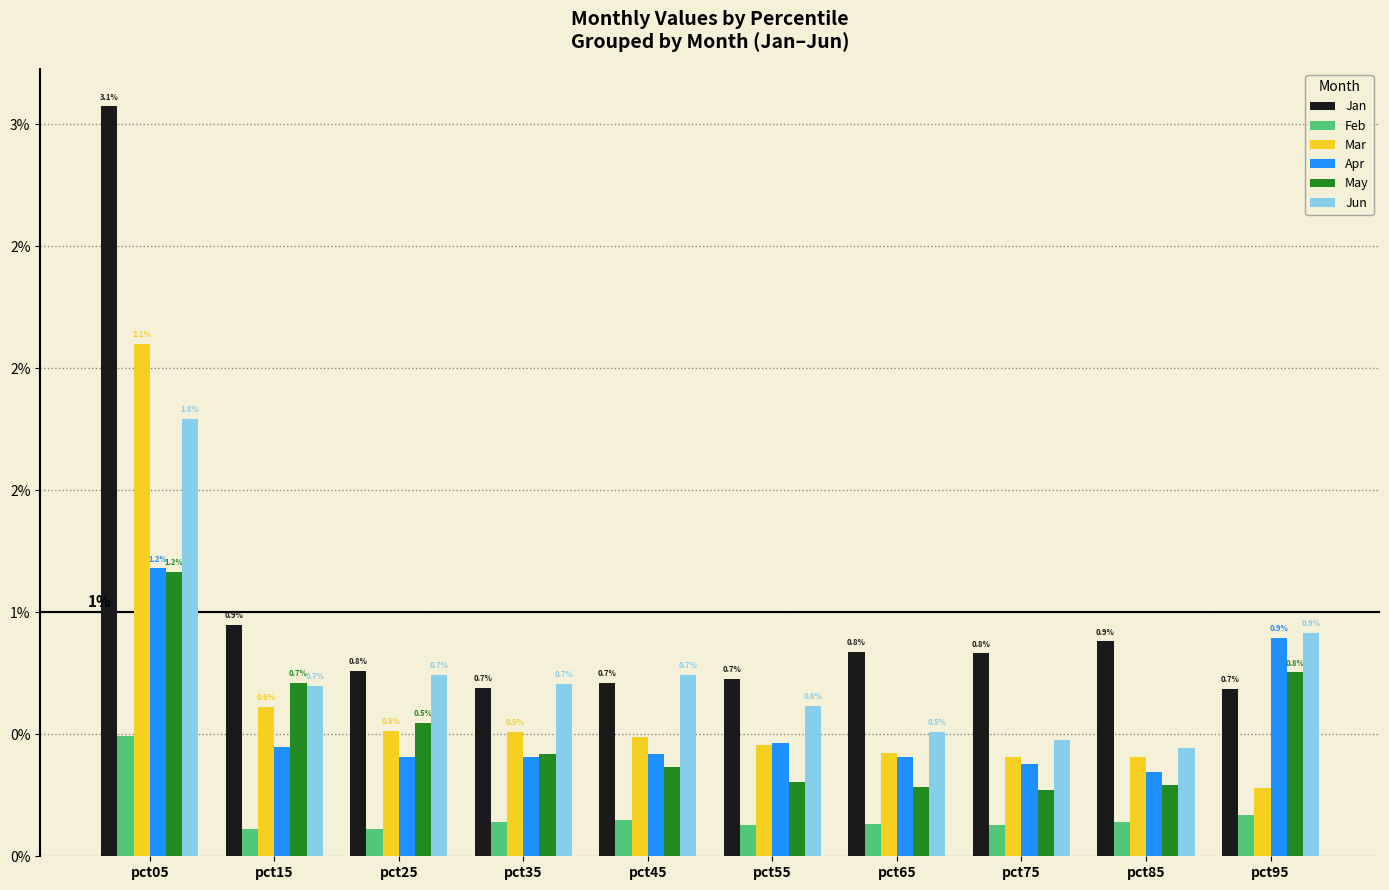

What is the highest value of the May series?

1.2